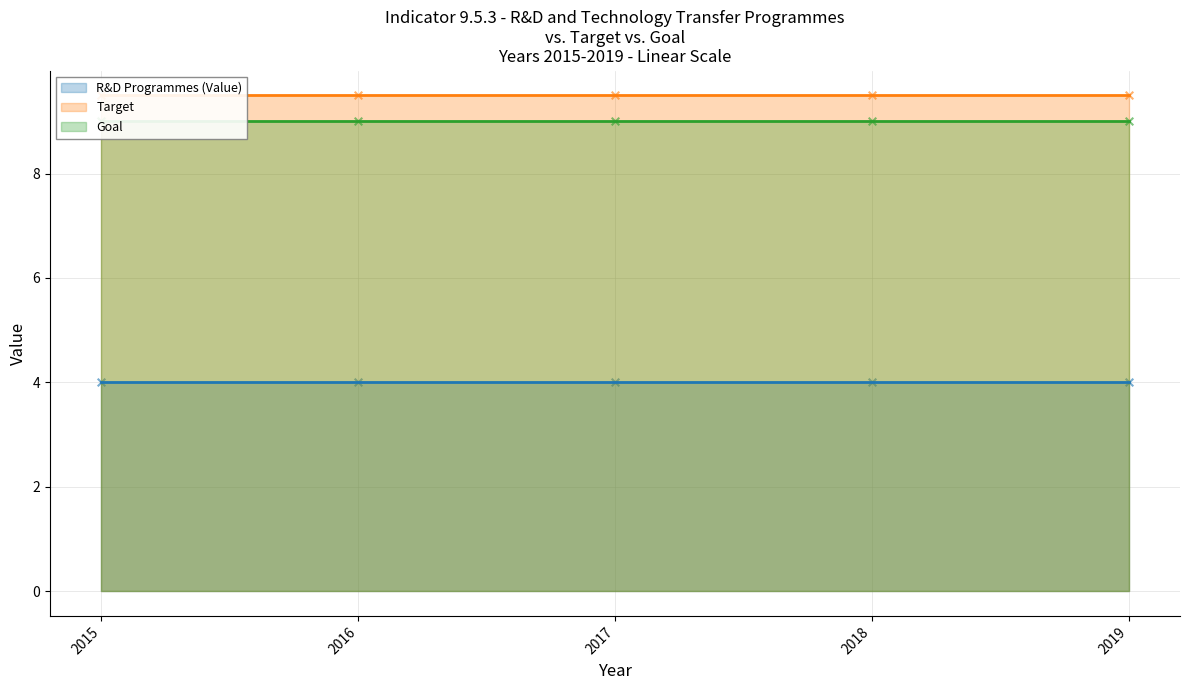

What is the total value across all series at 2017?

22.5